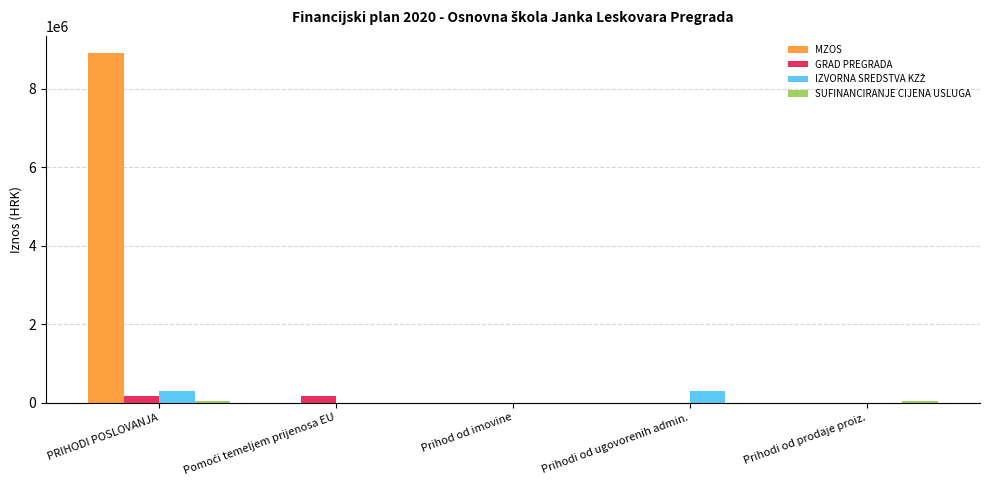

At which category is the sum across all series the highest?

PRIHODI POSLOVANJA